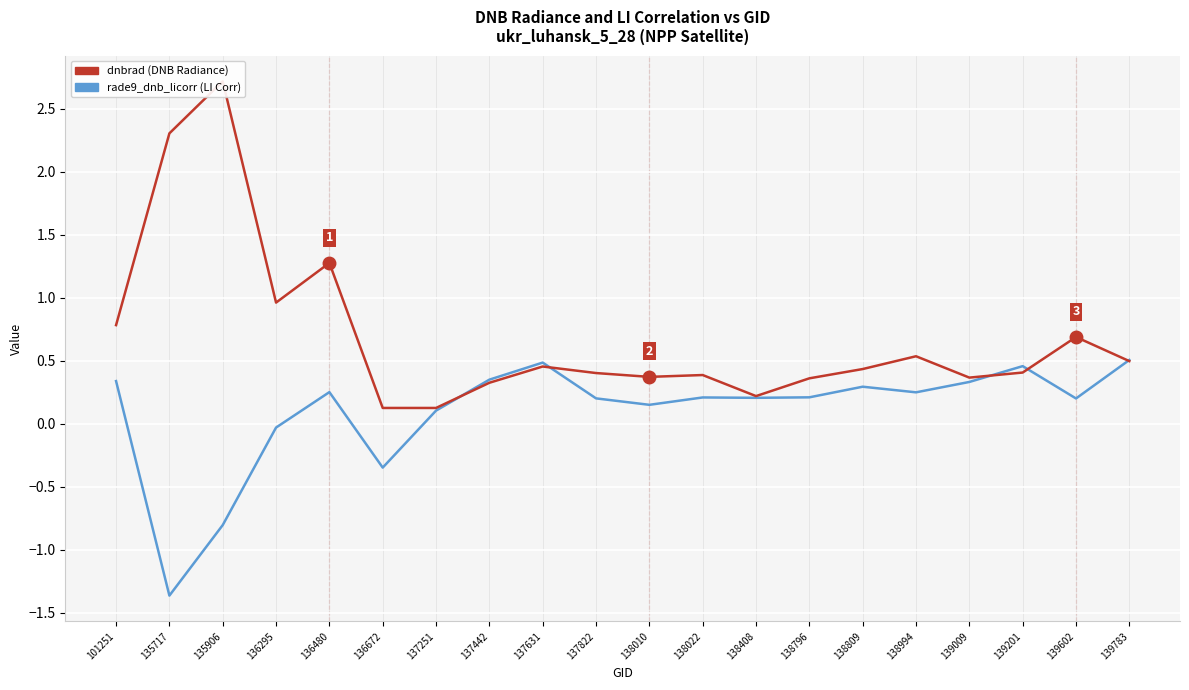

How many lines are shown in the chart?

2